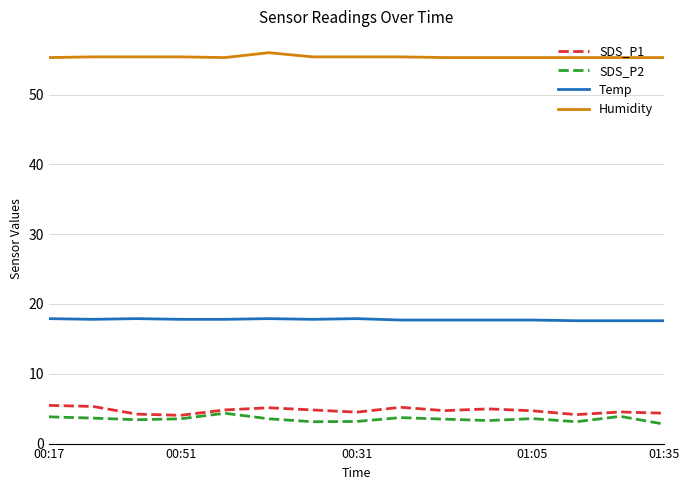

True or false: SDS_P2 and Humidity cross at least once.

False